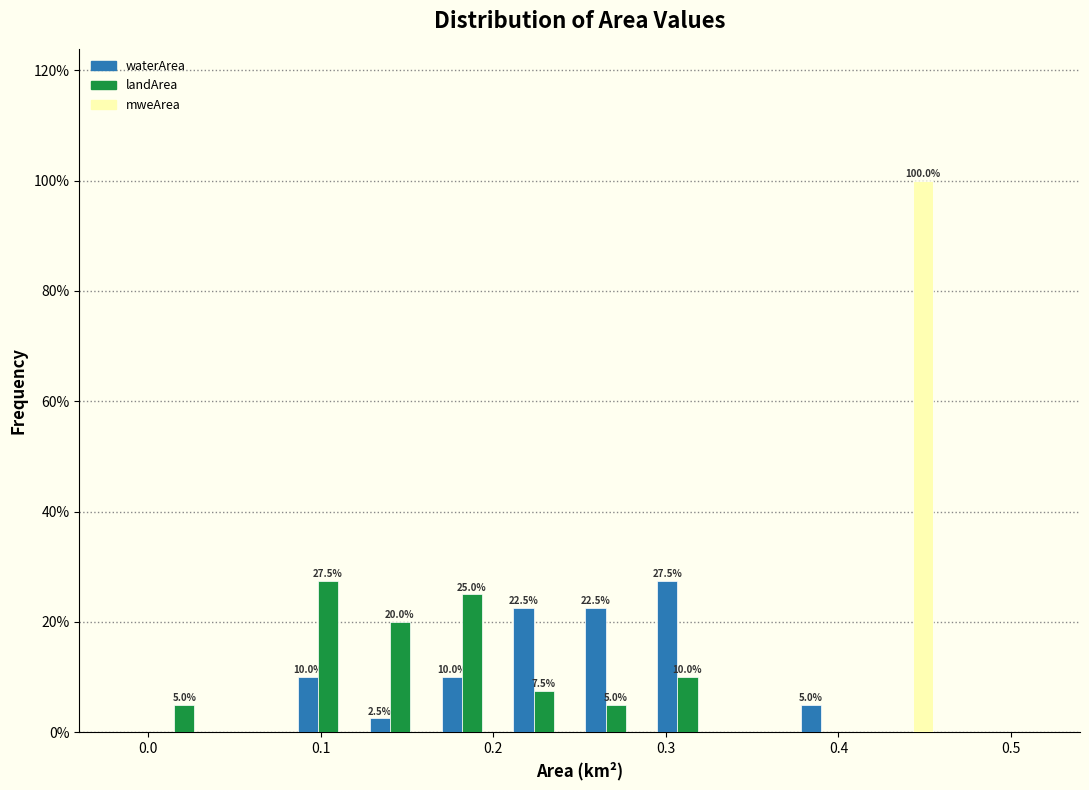

In the landArea series, which range on the x-axis has the tallest bar?

0.08 to 0.13